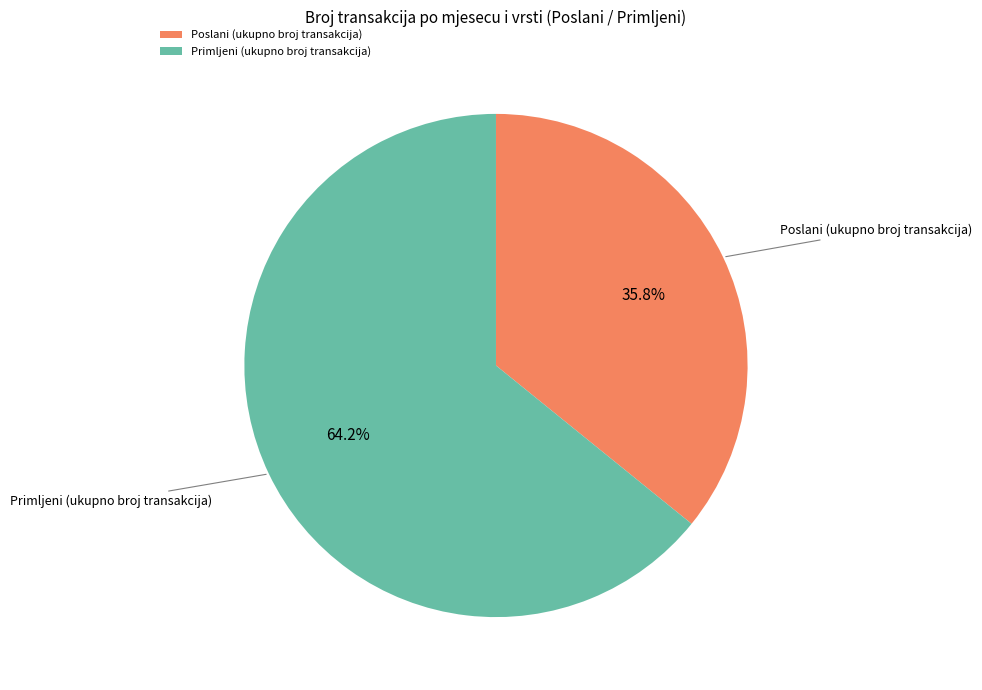

Between Primljeni (ukupno broj transakcija) and Poslani (ukupno broj transakcija), which is larger?

Primljeni (ukupno broj transakcija)